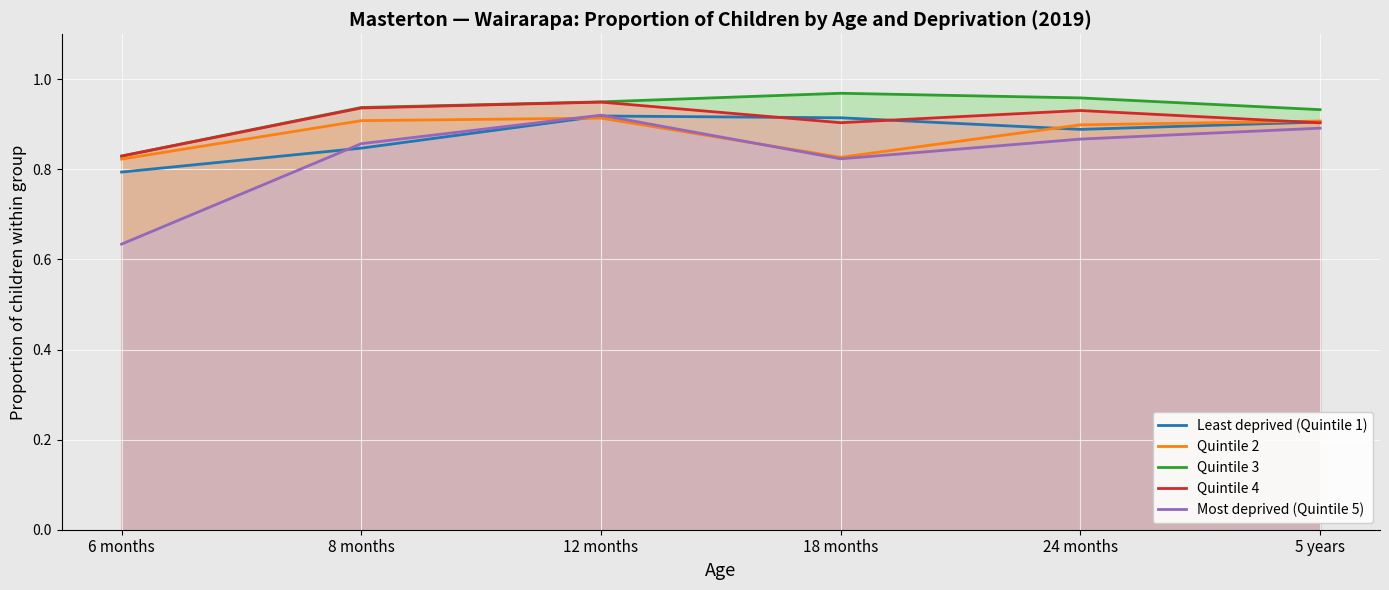

Reading left to right, transcribe all the data shown in this chart.

Least deprived (Quintile 1): 6 months=0.8	8 months=0.8	12 months=0.9	18 months=0.9	24 months=0.9	5 years=0.9
Quintile 2: 6 months=0.8	8 months=0.9	12 months=0.9	18 months=0.8	24 months=0.9	5 years=0.9
Quintile 3: 6 months=0.8	8 months=0.9	12 months=0.9	18 months=1.0	24 months=1.0	5 years=0.9
Quintile 4: 6 months=0.8	8 months=0.9	12 months=0.9	18 months=0.9	24 months=0.9	5 years=0.9
Most deprived (Quintile 5): 6 months=0.6	8 months=0.9	12 months=0.9	18 months=0.8	24 months=0.9	5 years=0.9